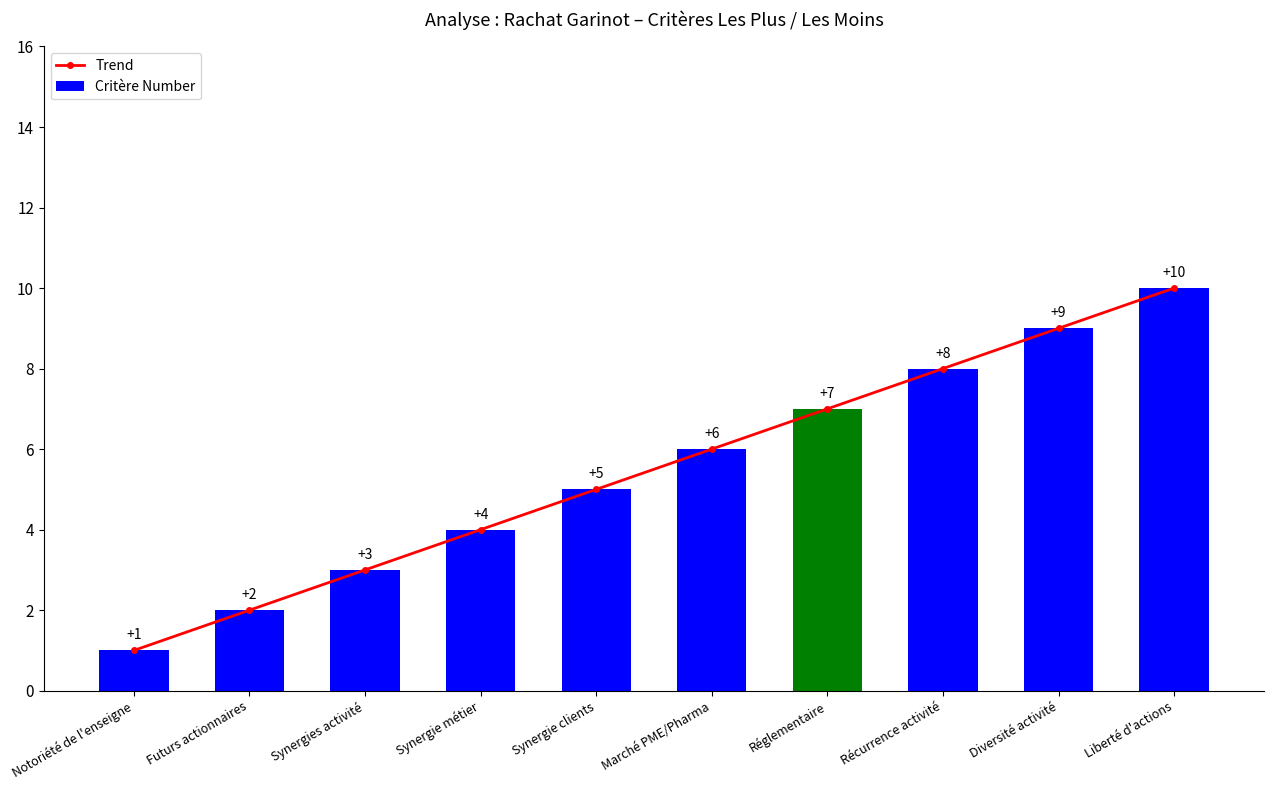

At which category is the sum across all series the highest?

Liberté d'actions